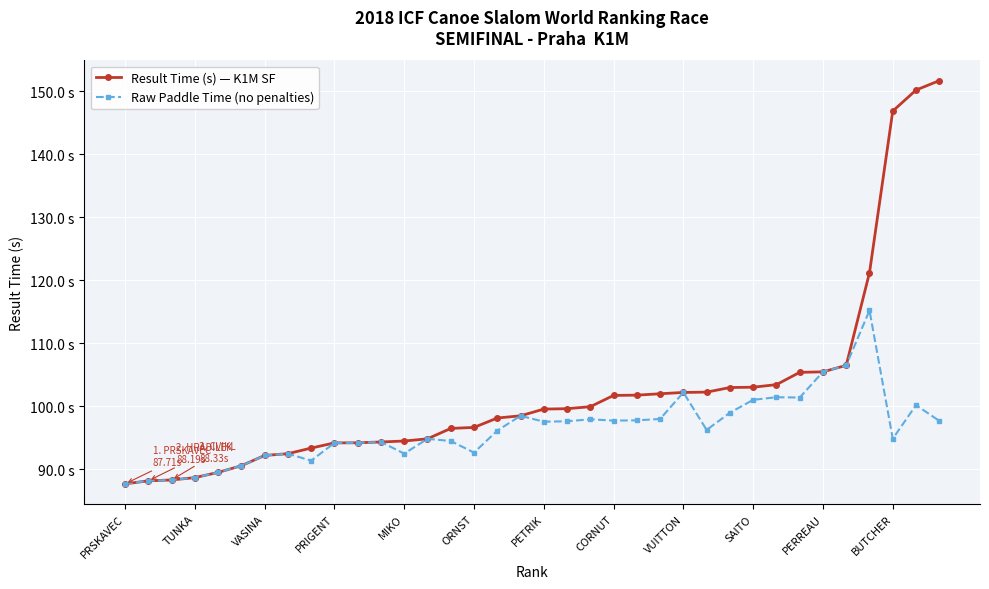

What are all the series names shown in the legend?

Result Time (s) — K1M SF, Raw Paddle Time (no penalties)